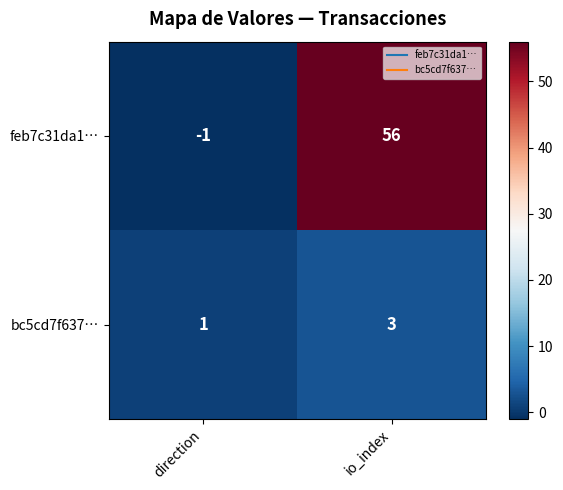

What is the maximum value shown in the chart?

56